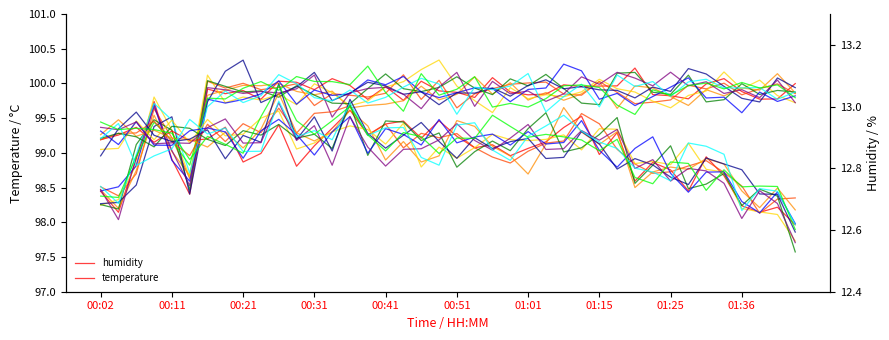

What is the difference between the highest and lowest values at 00:31?

86.9